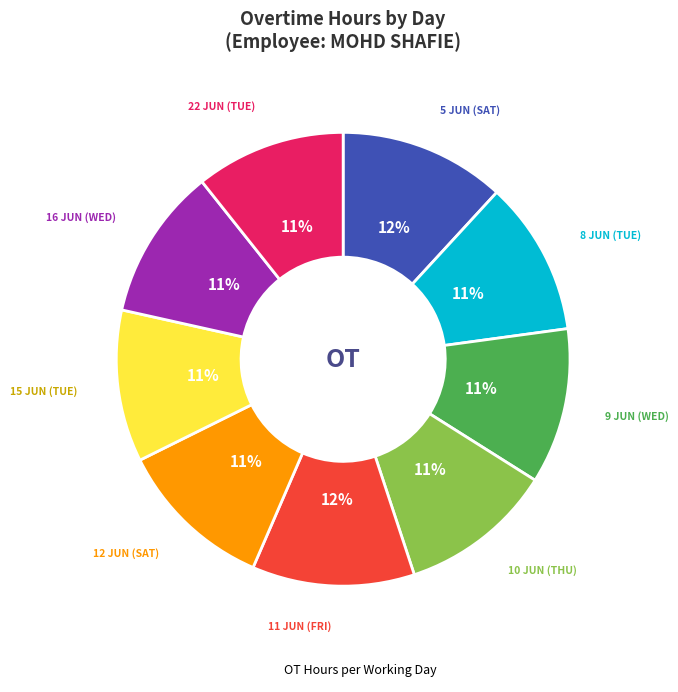

Is there a majority slice in this chart?

No